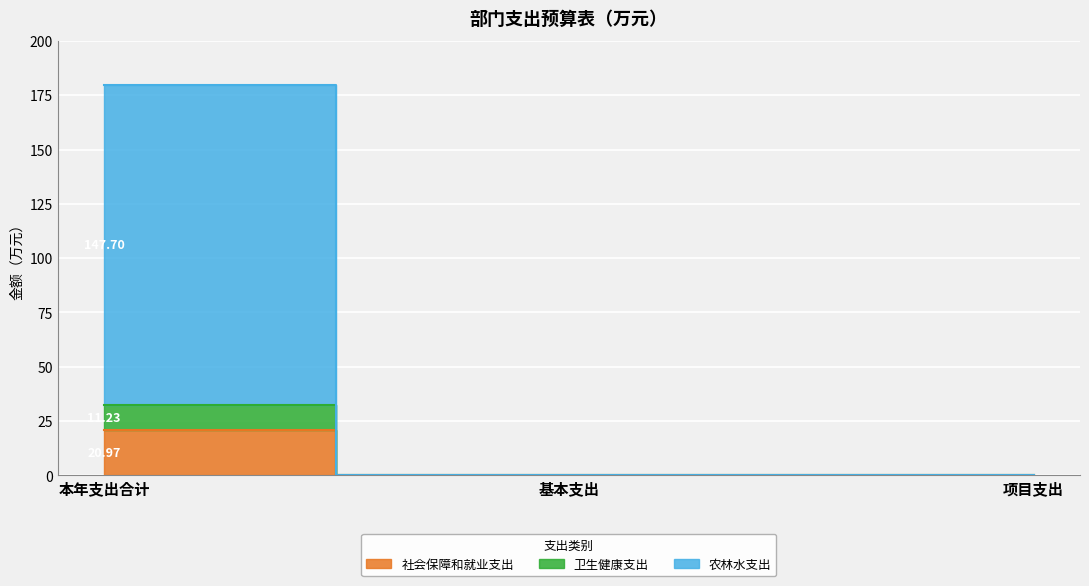

Which series has the largest range (max minus min)?

农林水支出